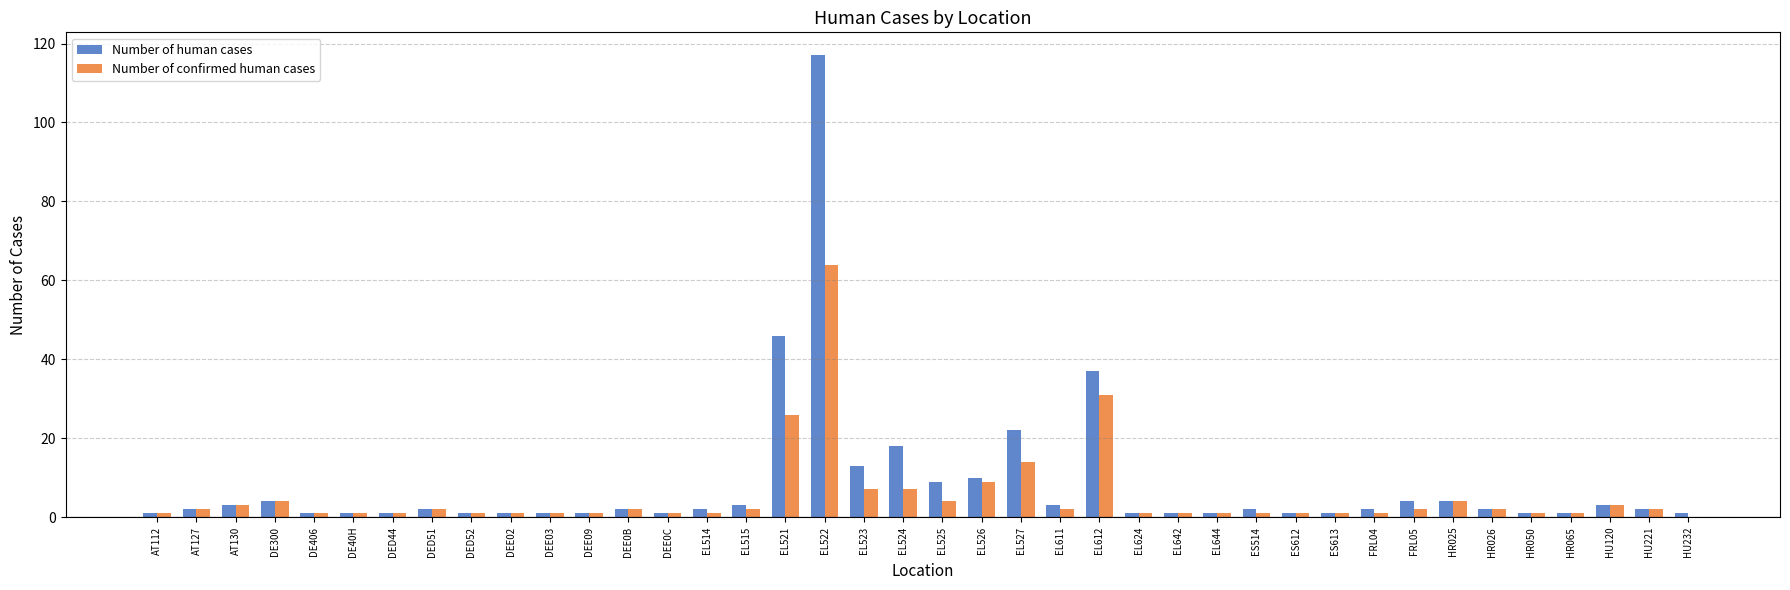

What is the sum of all Number of confirmed human cases values?

211